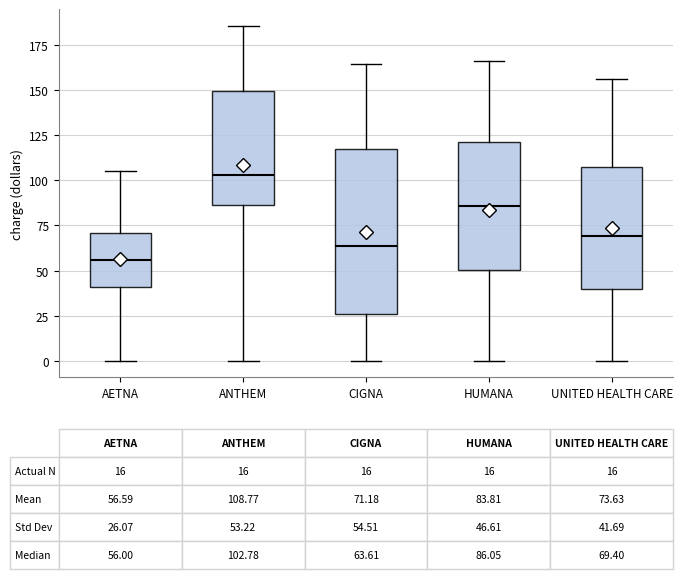

Comparing the boxes themselves (not the whiskers), which one is the tallest?

CIGNA